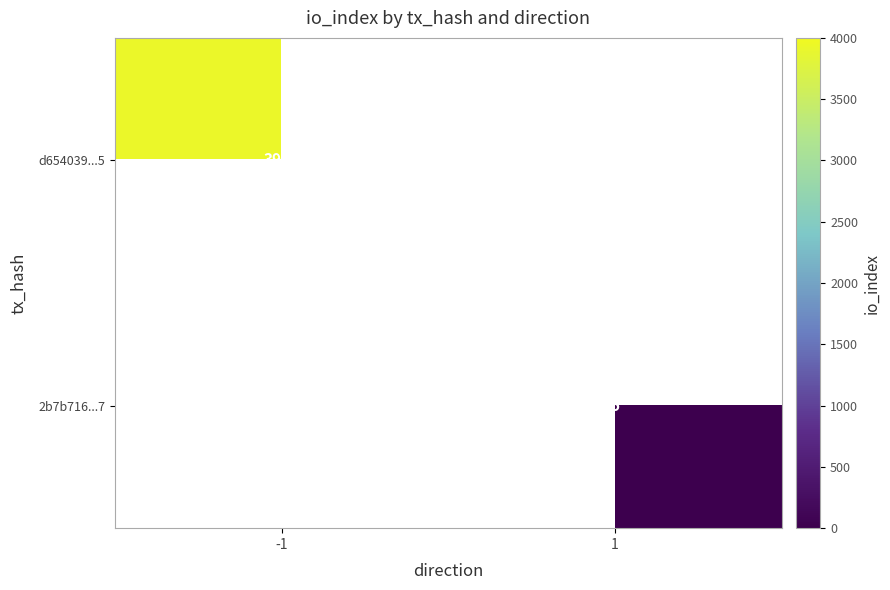

Is it true that d654039...5 equals 1449 at -1?

False